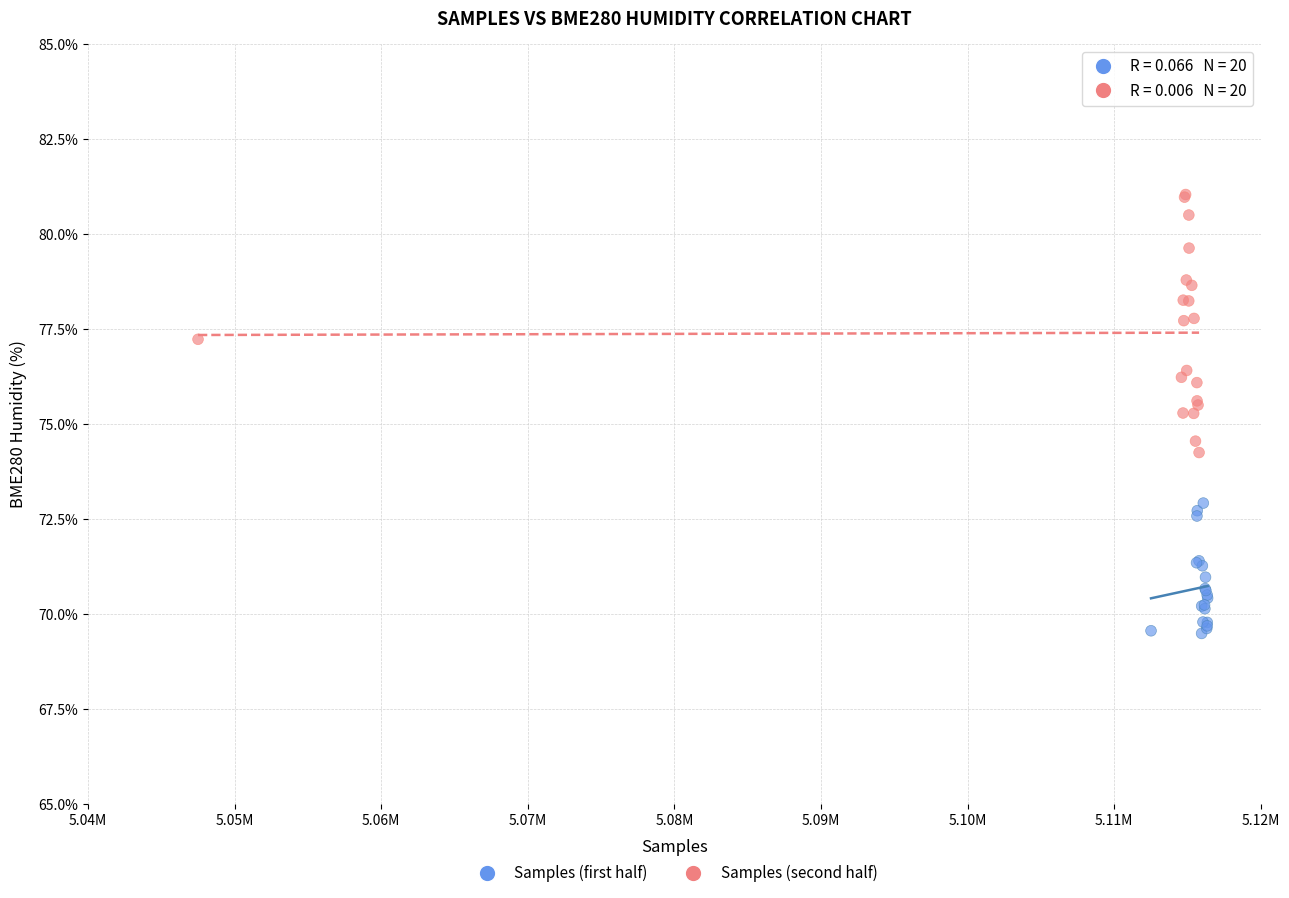

What are all the series names shown in the legend?

Samples (first half), Samples (second half)